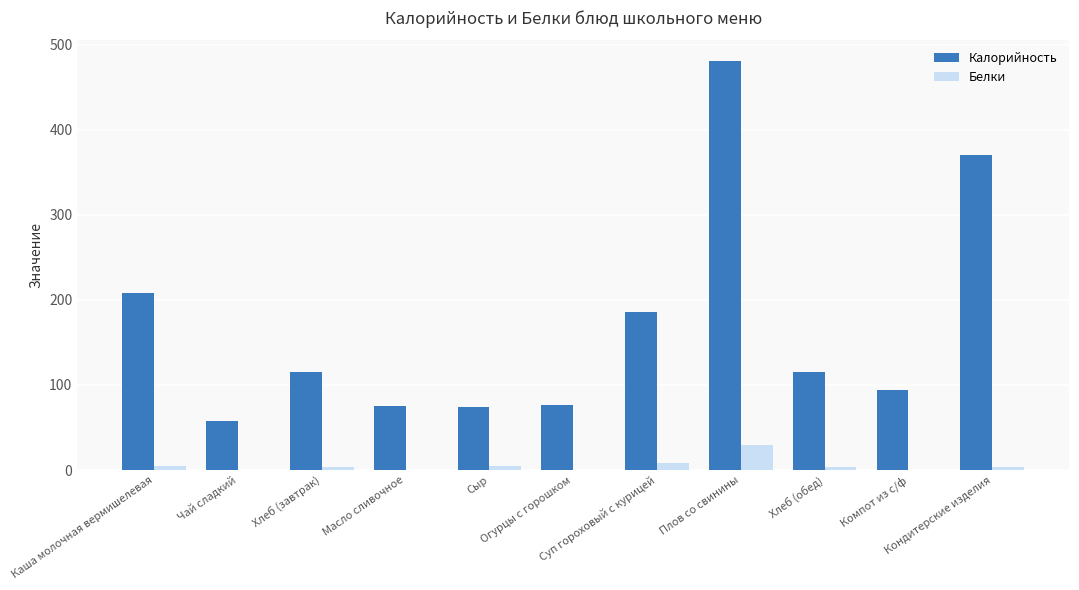

Is it true that Калорийность equals 34.2 at Масло сливочное?

False